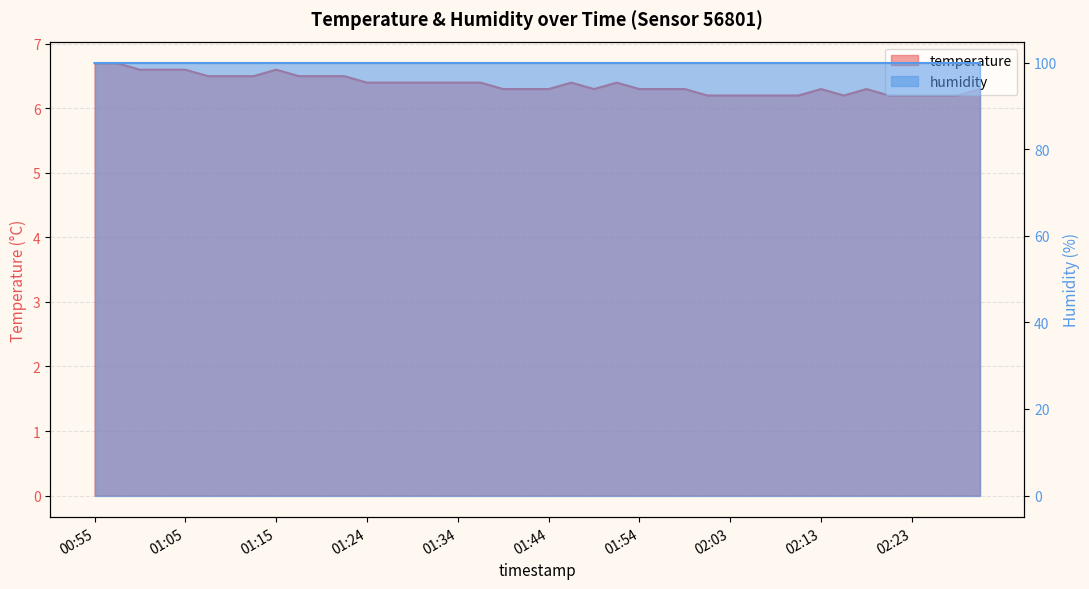

How many interior local peaks (higher than both neighbors) does the data have?

5